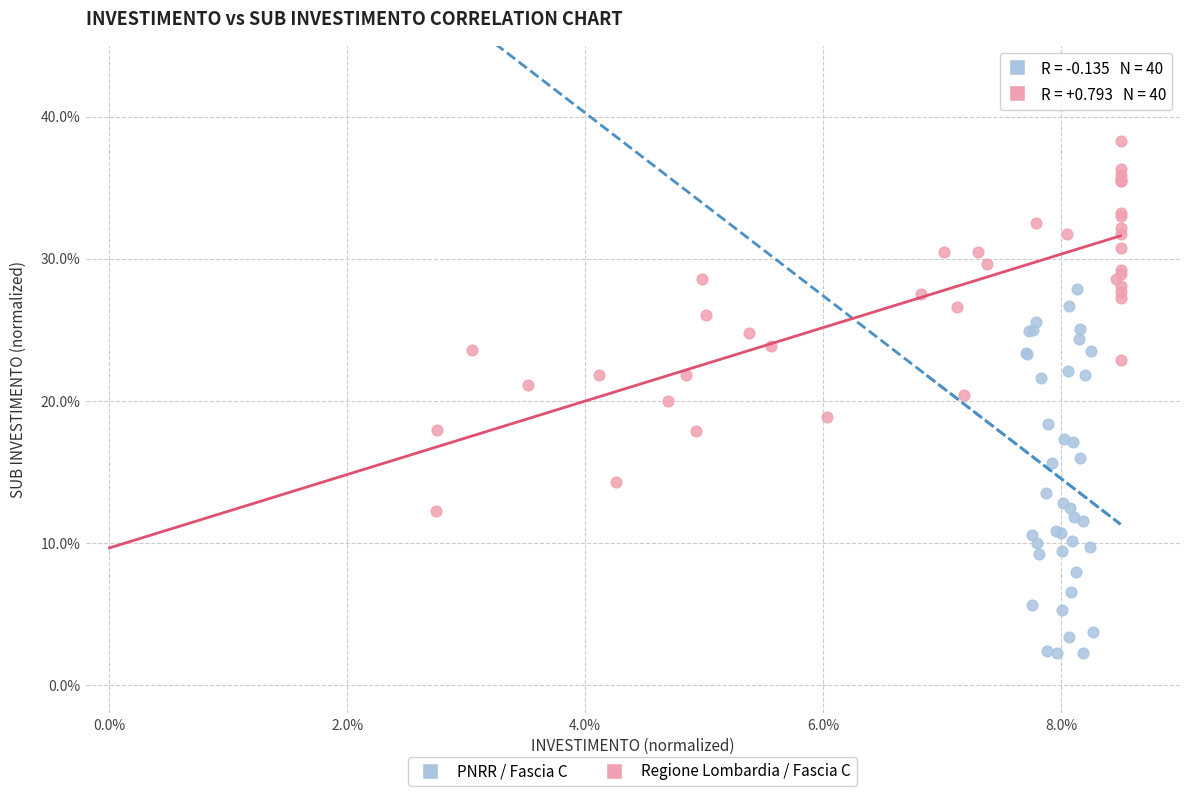

Which series contains the lowest Y value?

PNRR / Fascia C